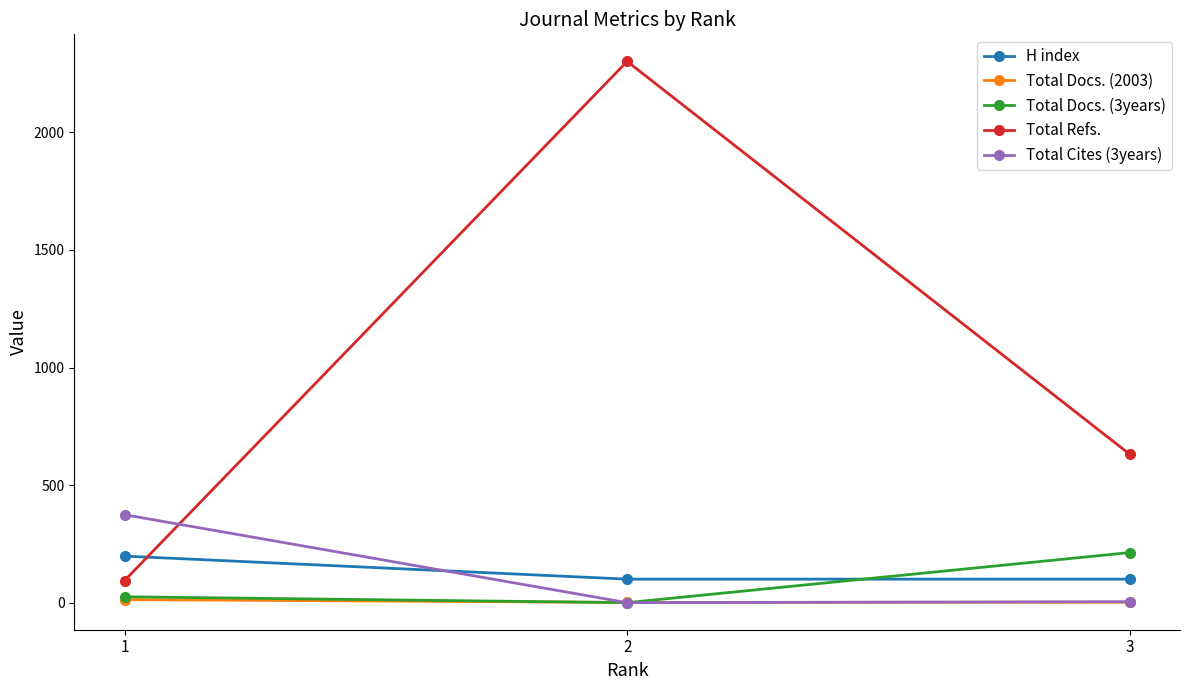

How many data points in H index are above 100?

1